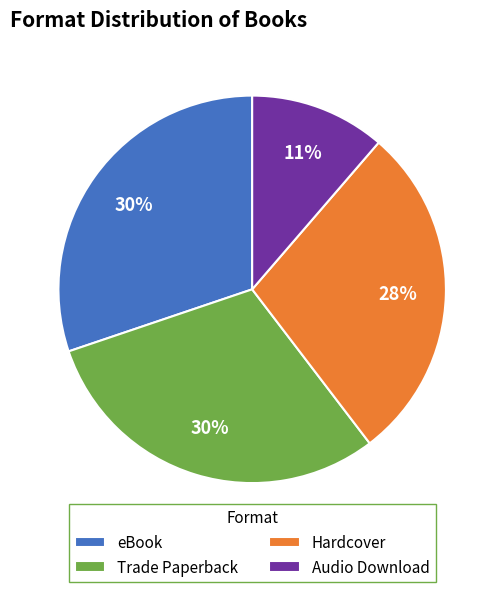

Which slice is the smallest?

Audio Download